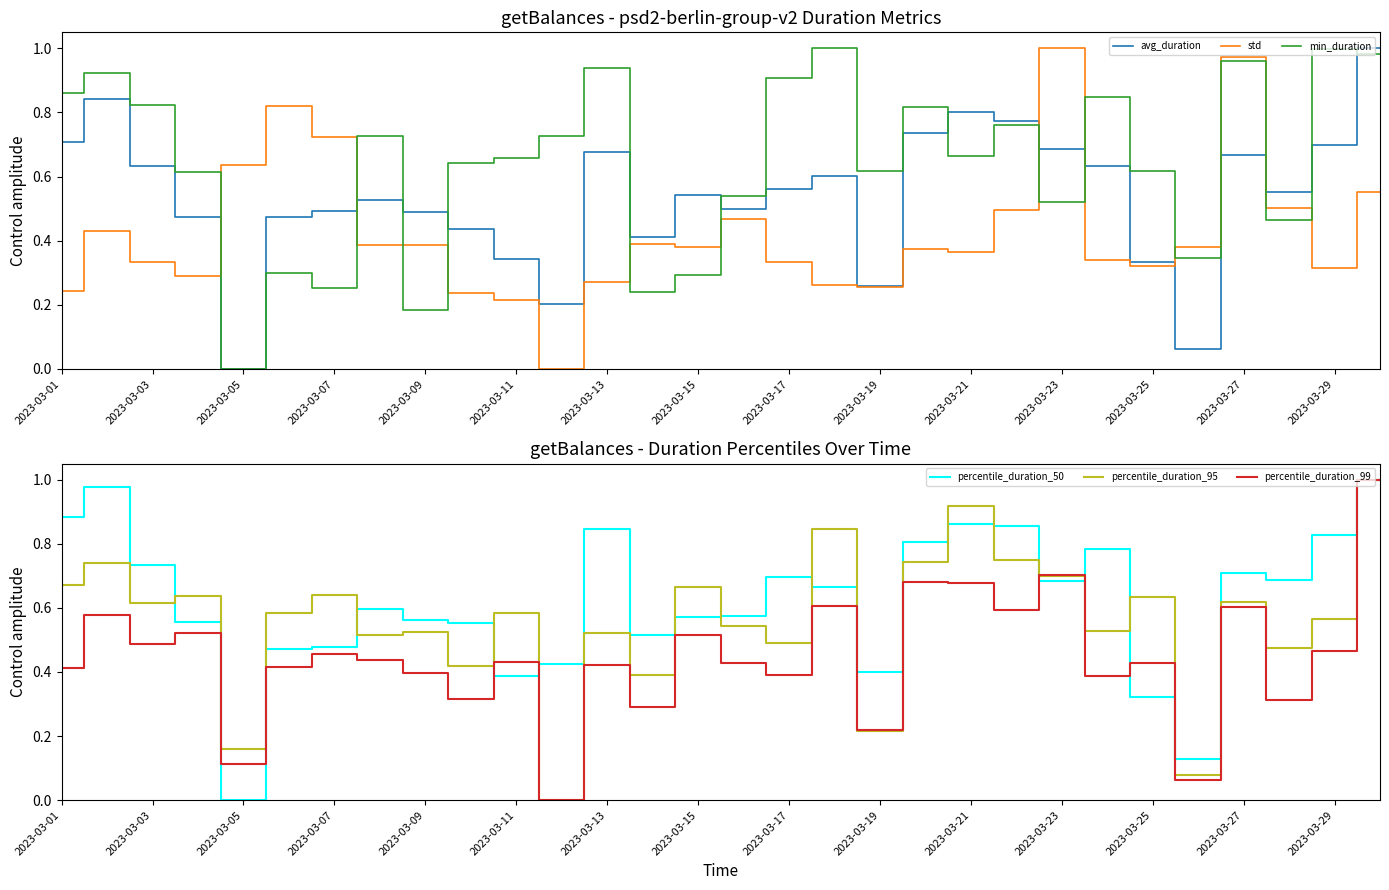

How many lines are shown in the chart?

6